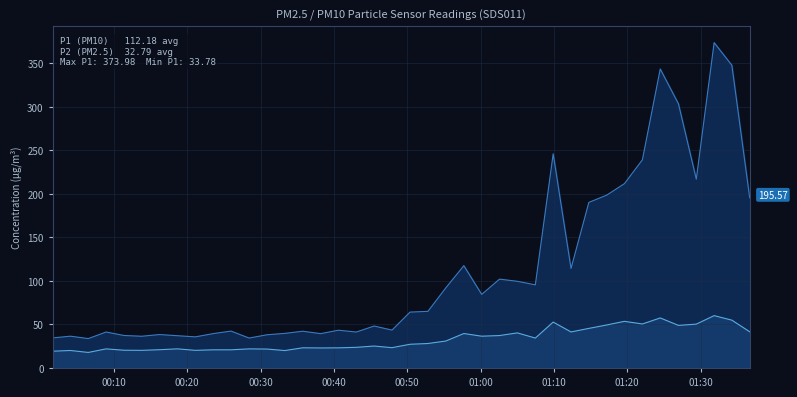

At how many categories does at least one series exceed 77?

18